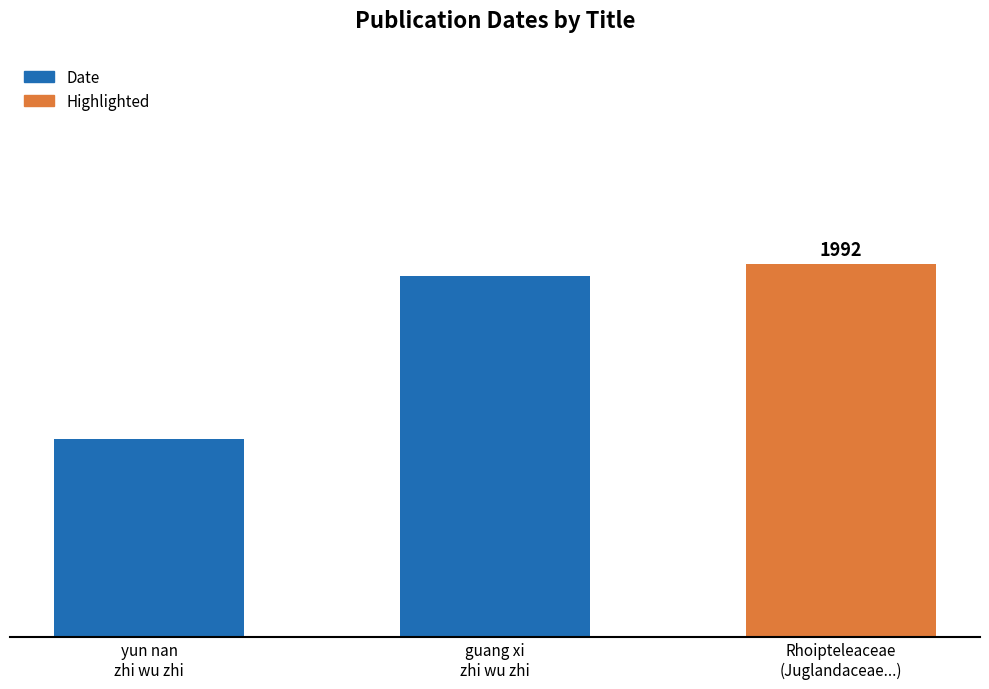

How many data points are less than 1991?

1